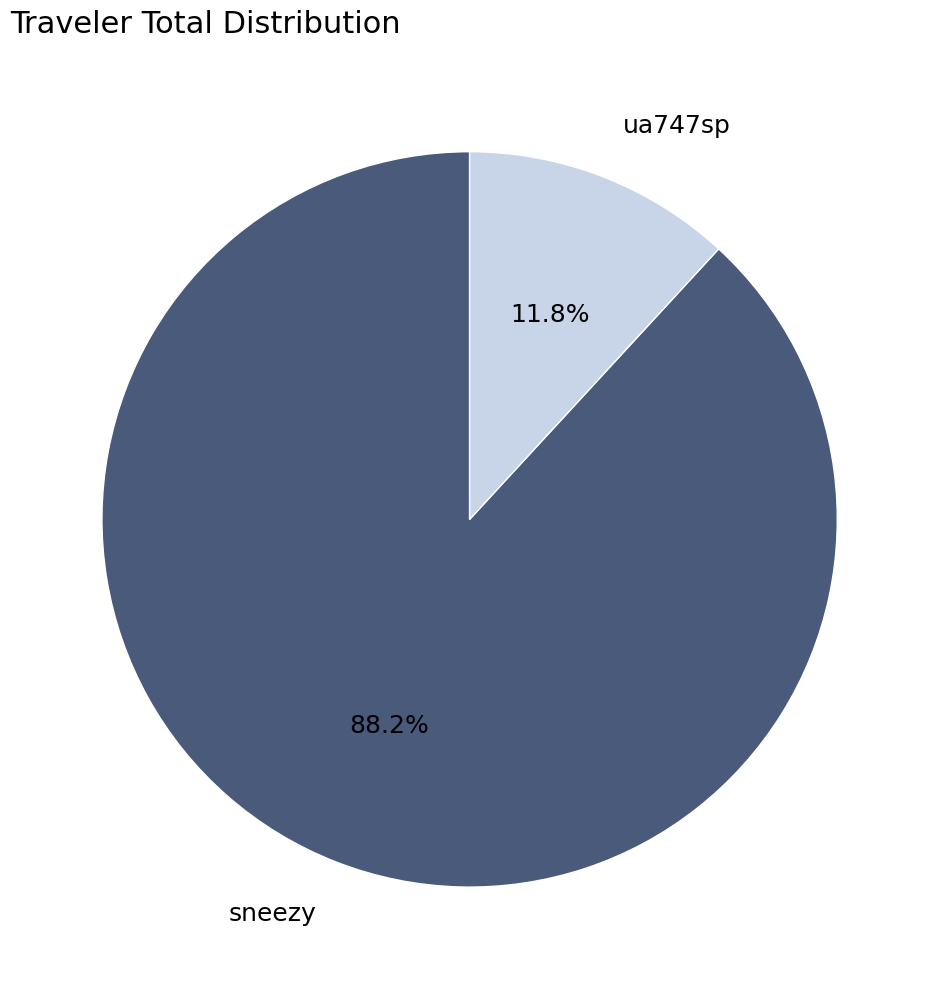

To the nearest percent, what percentage of the pie is ua747sp?

12%